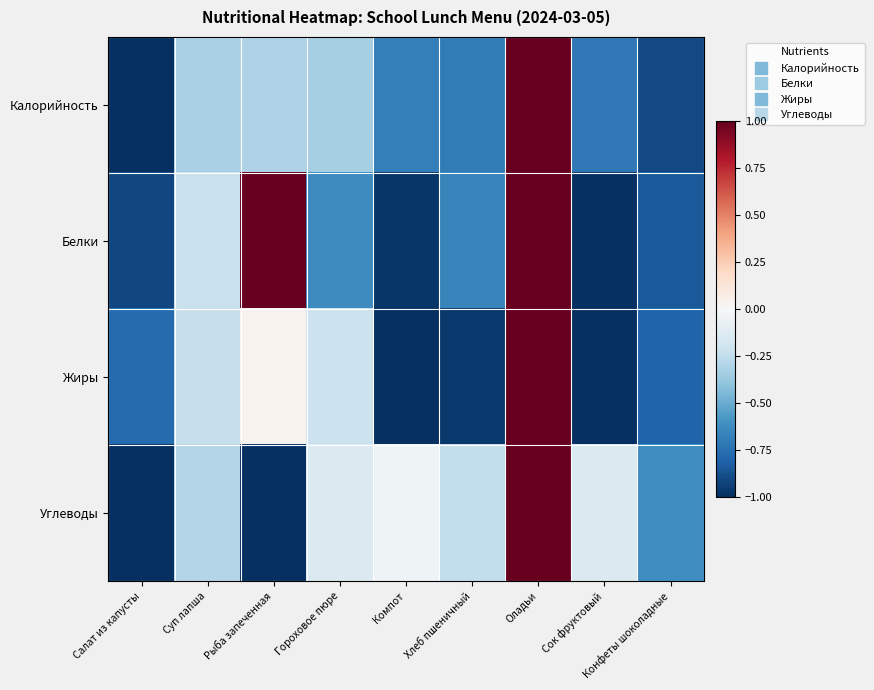

Count the number of categories in the chart.

9